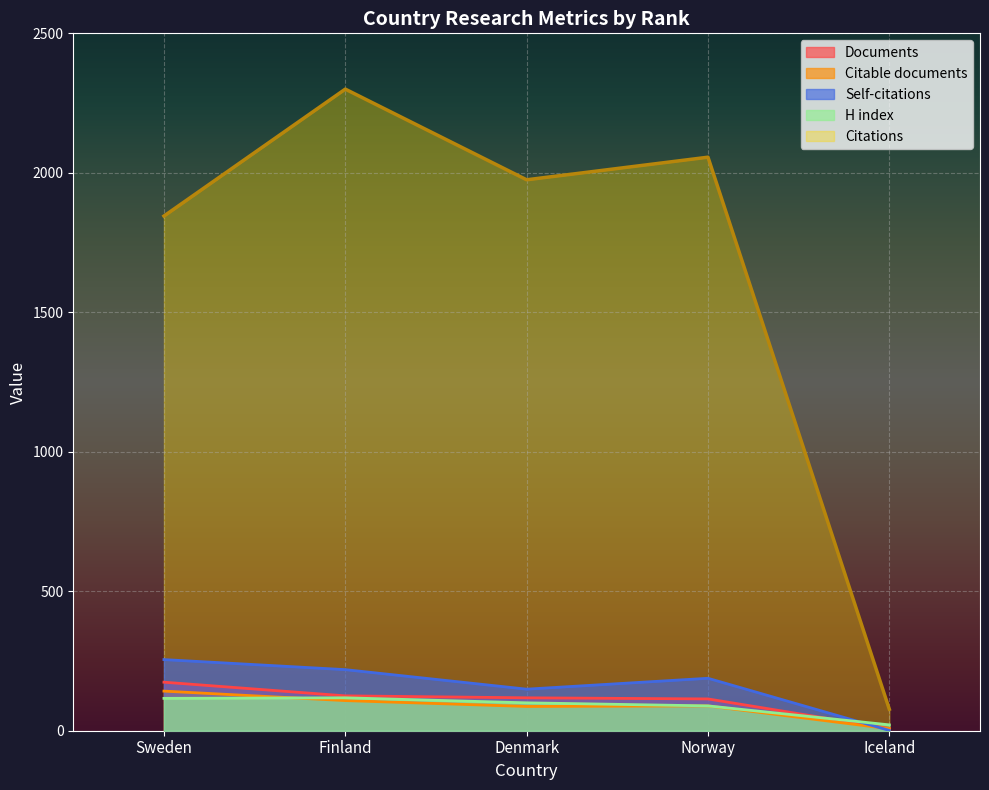

True or false: Citable documents and Citations intersect in this chart.

False